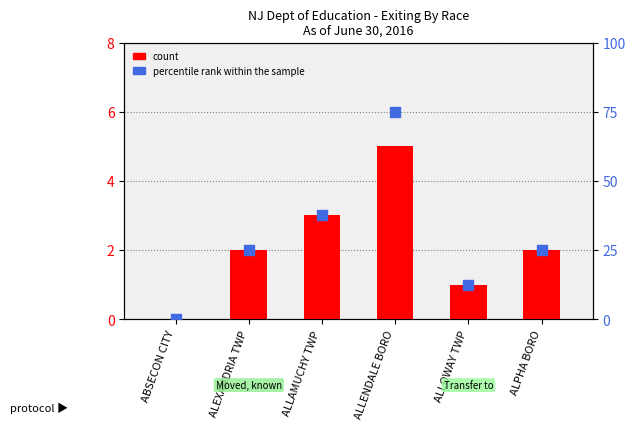

What is the total value across all series at ALLOWAY TWP?

13.5